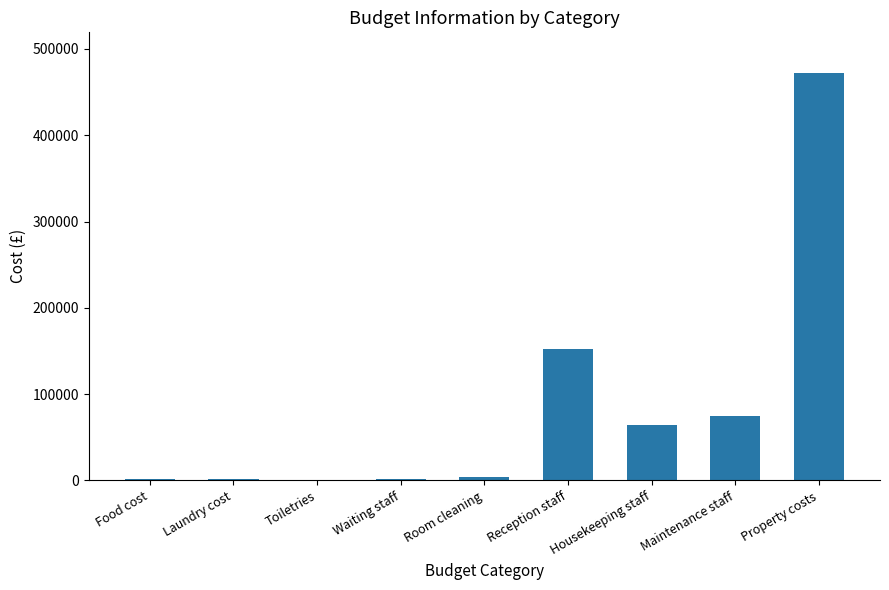

True or false: the data shows 75200 at Maintenance staff.

True